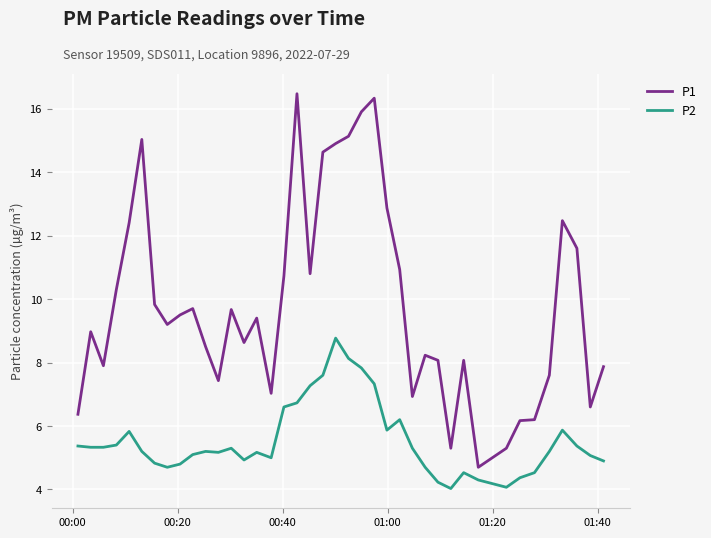

What is the minimum value for P2?

4.0